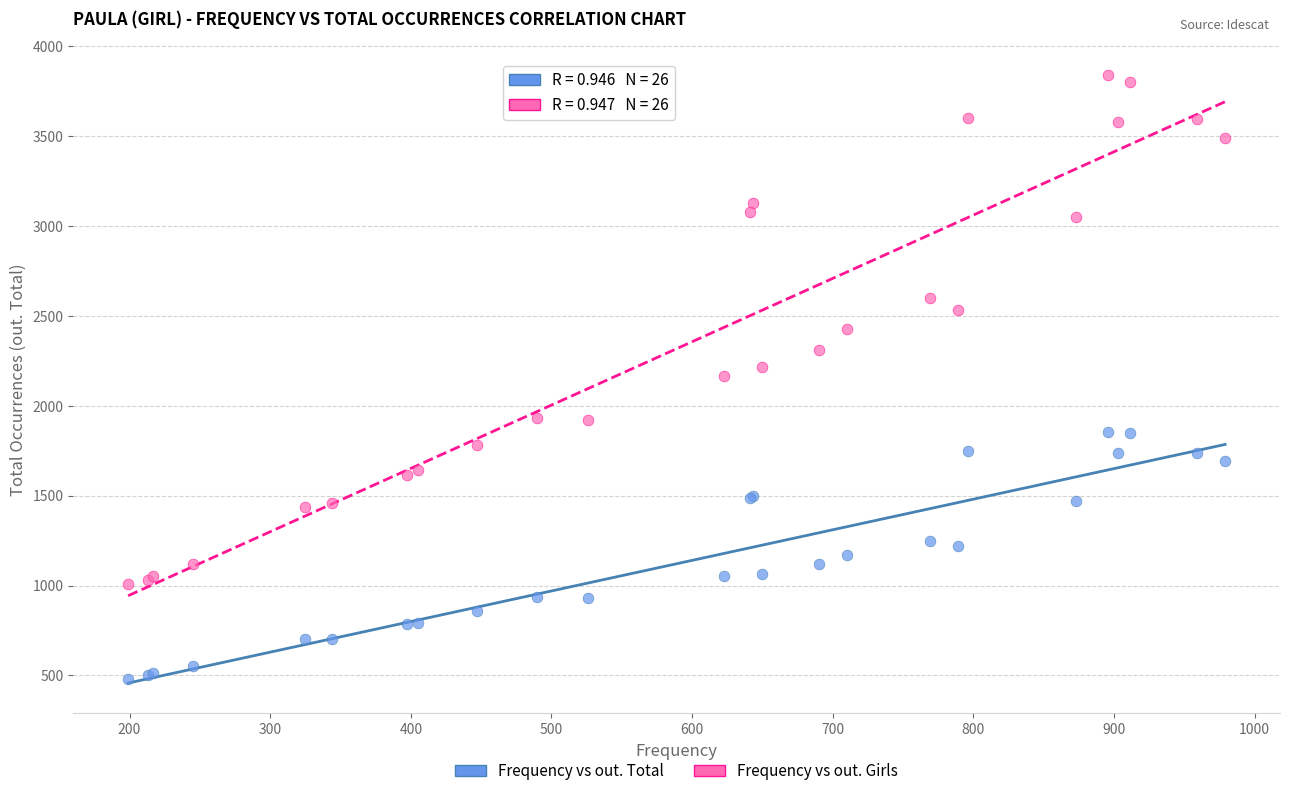

What are all the series names shown in the legend?

Frequency vs out. Total, Frequency vs out. Girls